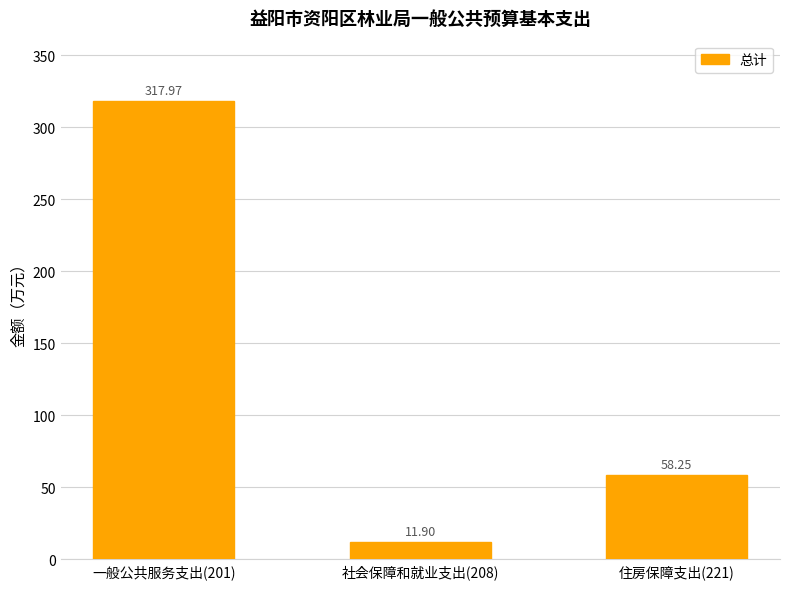

Where is the data nearest to the value 164?

住房保障支出(221)